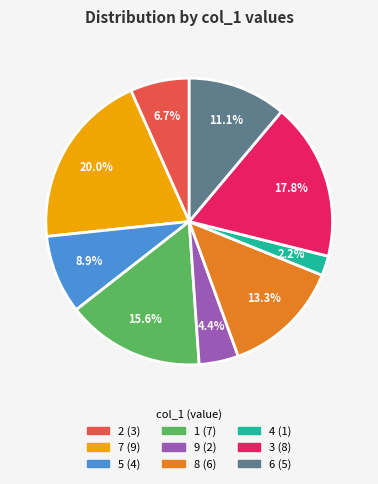

The 6 slice represents 11% of the pie. True or false?

True